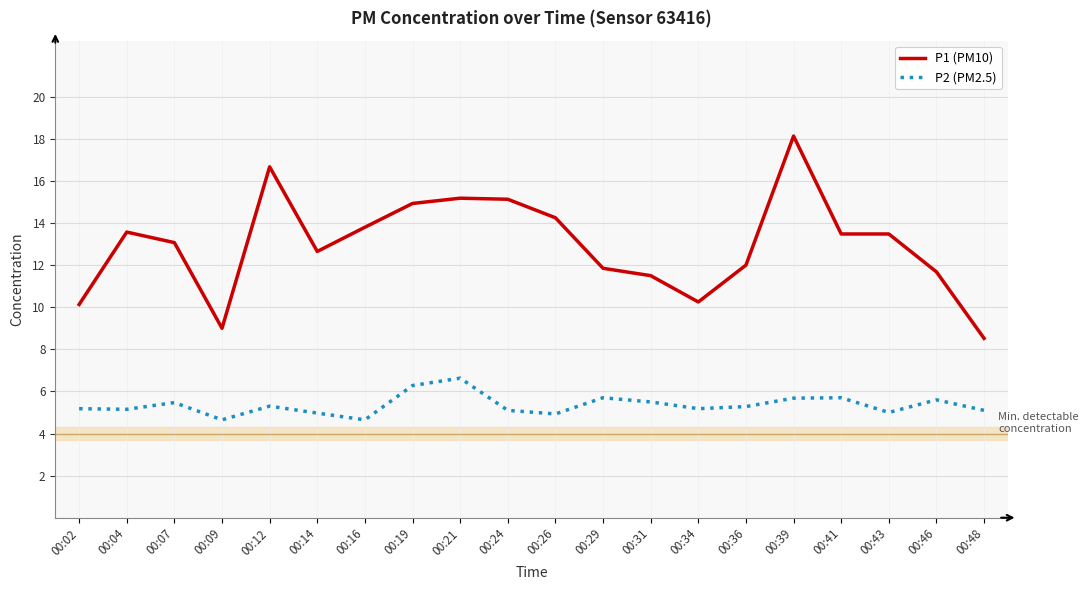

True or false: P2 (PM2.5) has a value of 4.3 at 00:19.

False